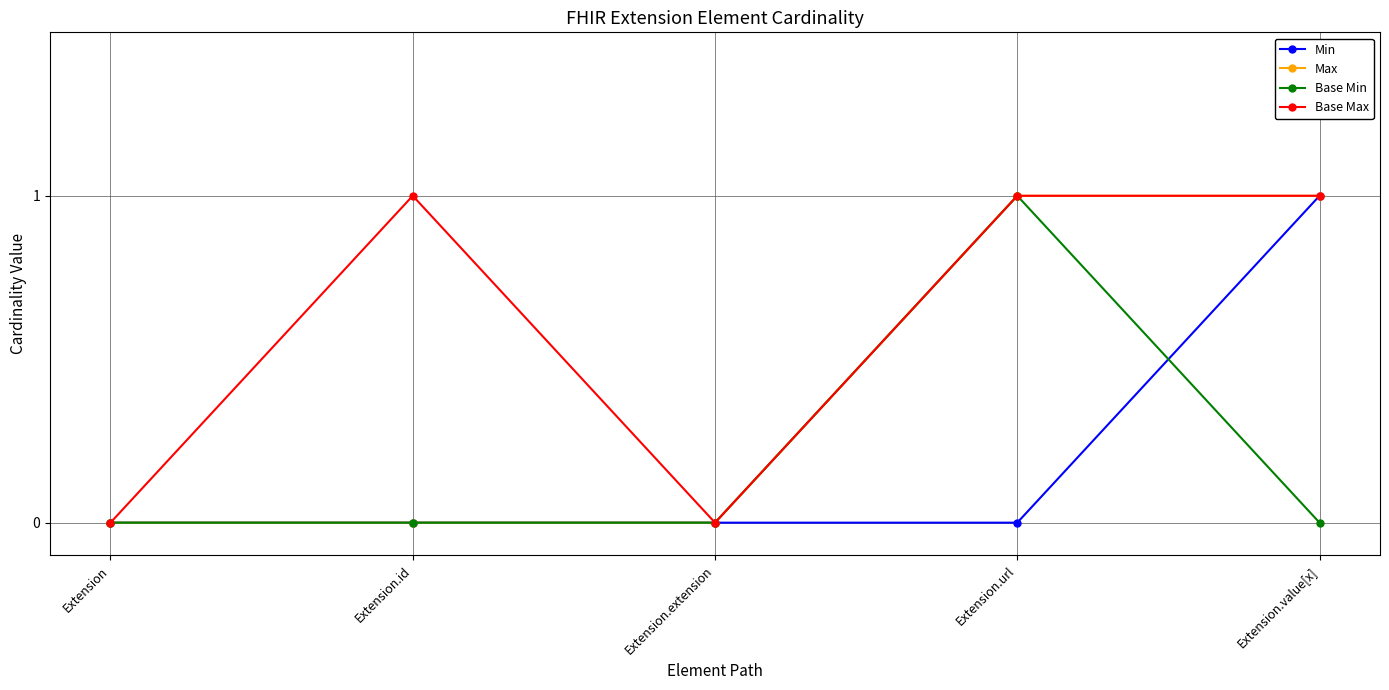

What are all the series names shown in the legend?

Min, Max, Base Min, Base Max